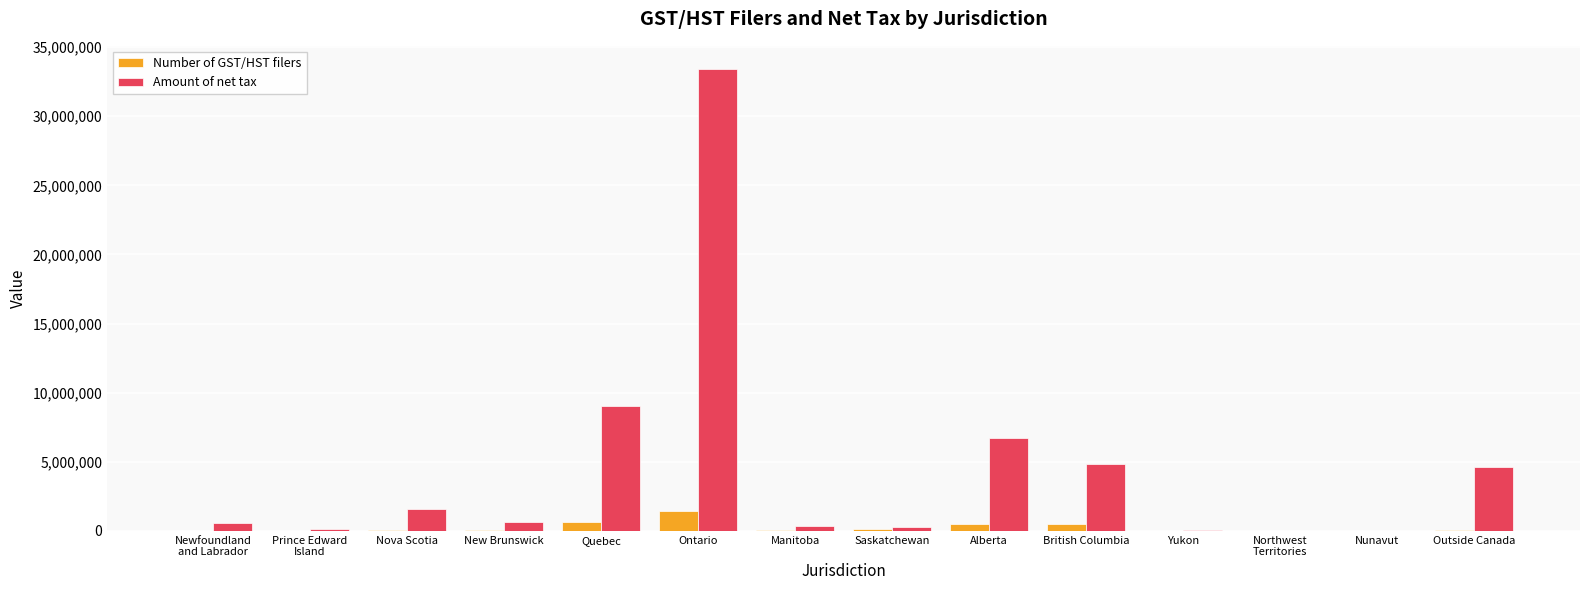

Is it true that Number of GST/HST filers equals 104330 at Manitoba?

True